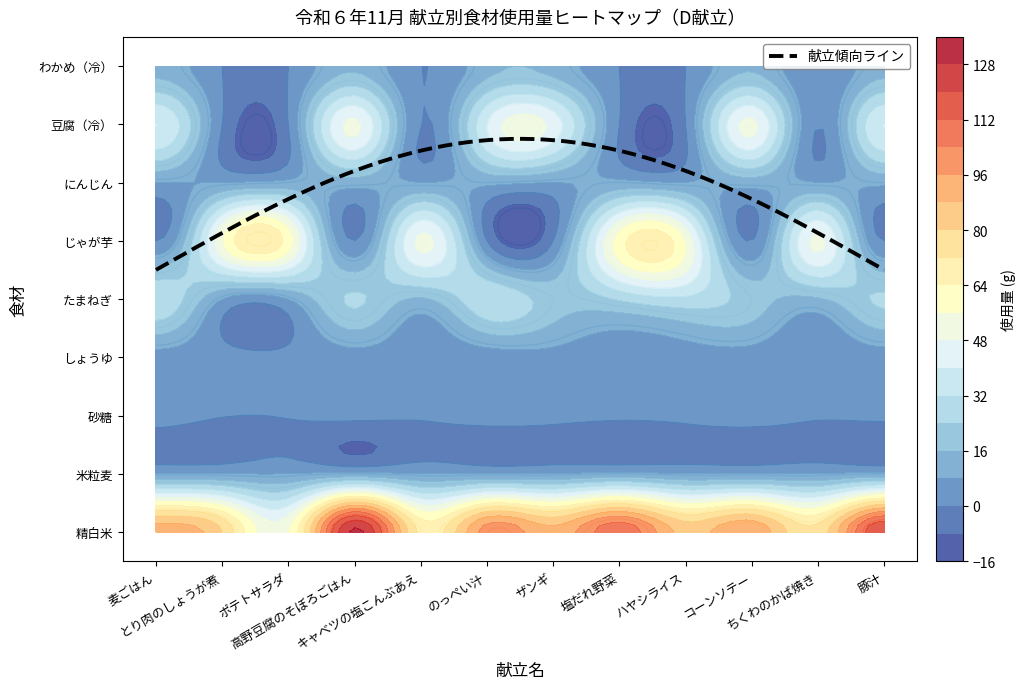

Which series has the largest range (max minus min)?

精白米